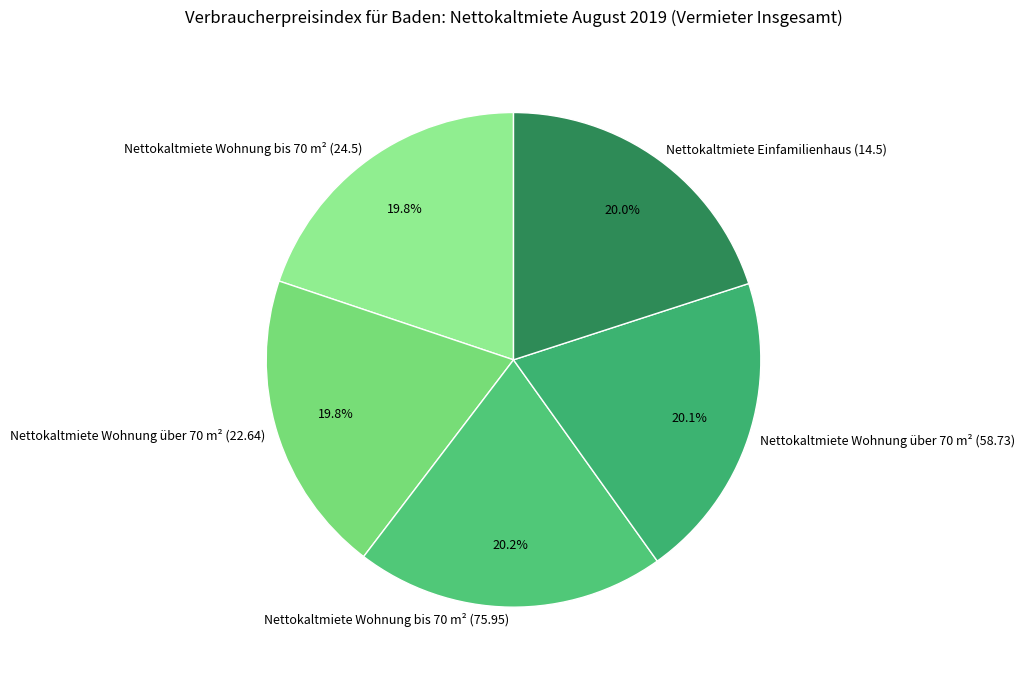

Approximately how many times larger is the value at Nettokaltmiete Einfamilienhaus (14.5) compared to Nettokaltmiete Wohnung über 70 m² (22.64)?

1.0